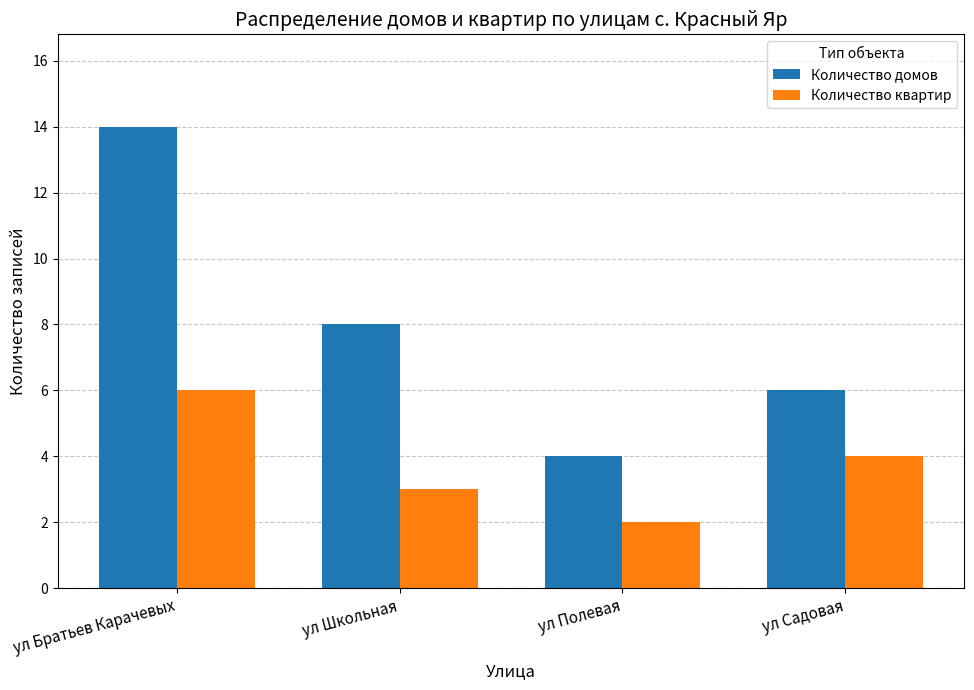

The Количество домов series shows 4 at ул Полевая. True or false?

True